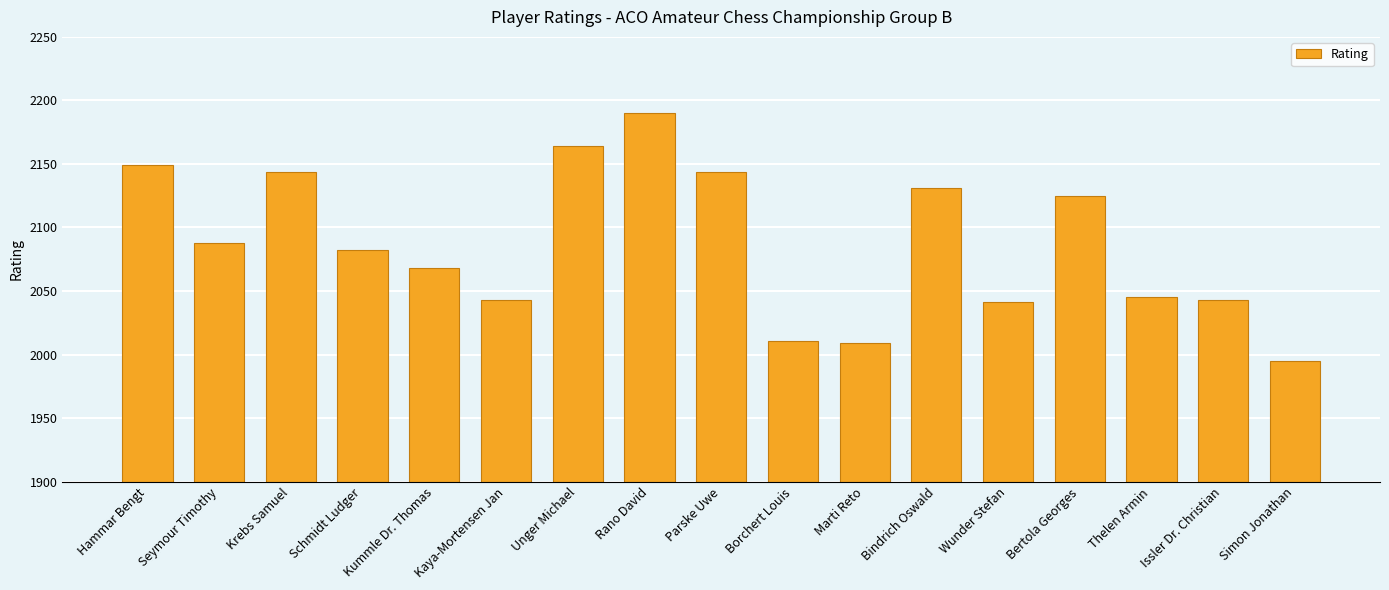

Reading left to right, what are all the values shown in this chart?

2149	2088	2144	2082	2068	2043	2164	2190	2144	2011	2009	2131	2041	2125	2045	2043	1995